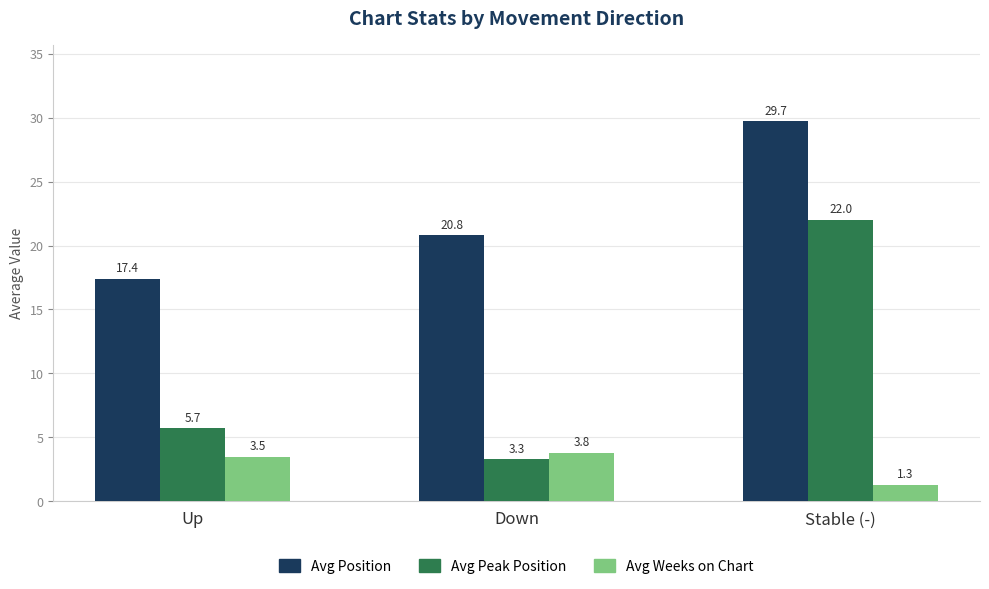

What is the label of the 2nd bar from the left?

Down